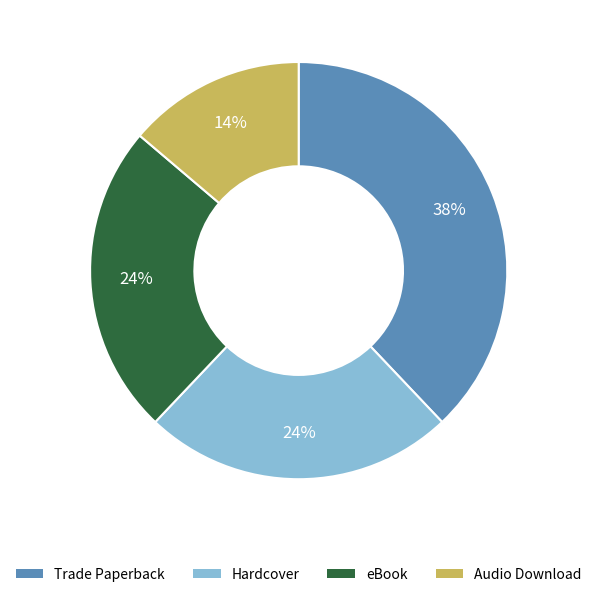

To the nearest percent, what is the difference between the Trade Paperback and Audio Download slice percentages?

24%